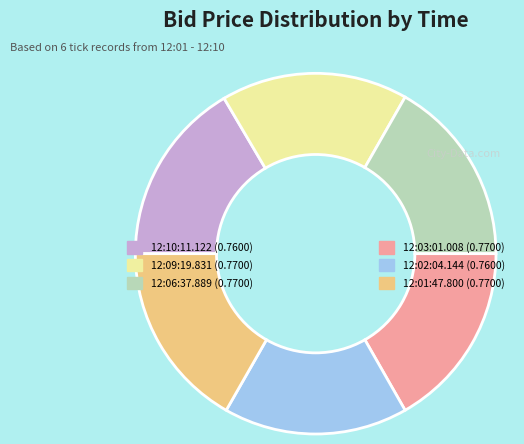

Is there a majority slice in this chart?

No